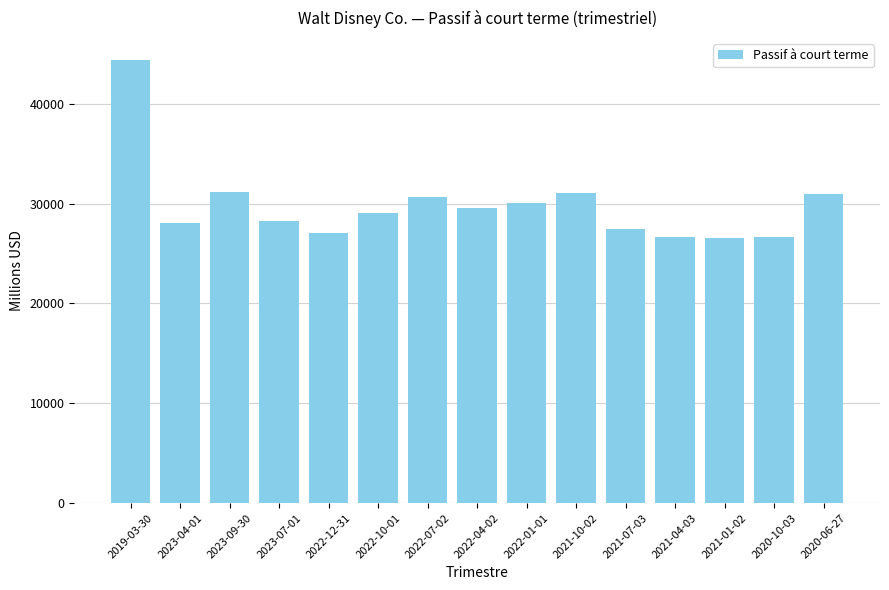

At which label does the data first exceed 29073?

2019-03-30